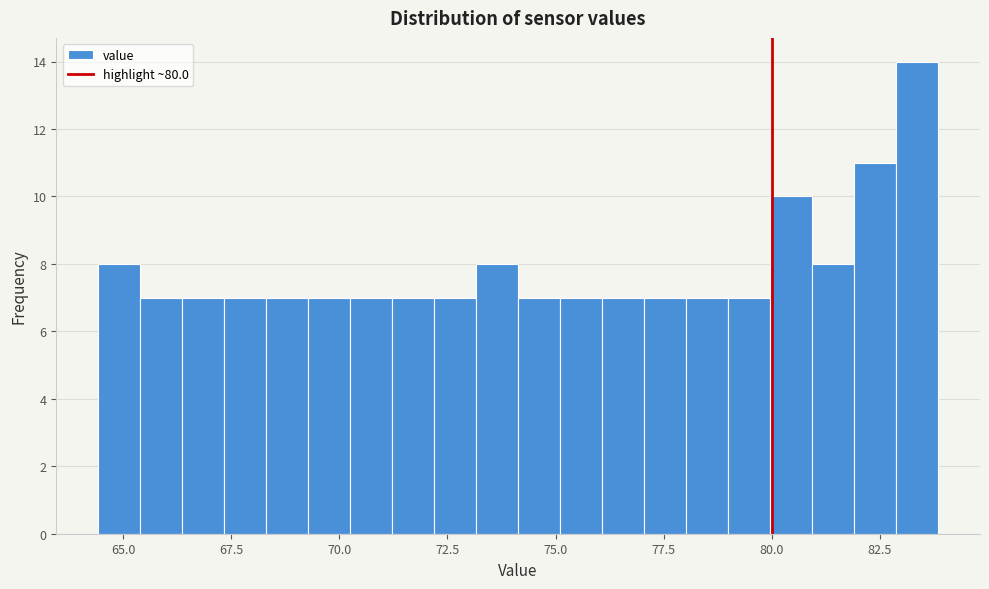

Read against the x-axis, roughly where is the centre of the tallest bar?

83.5